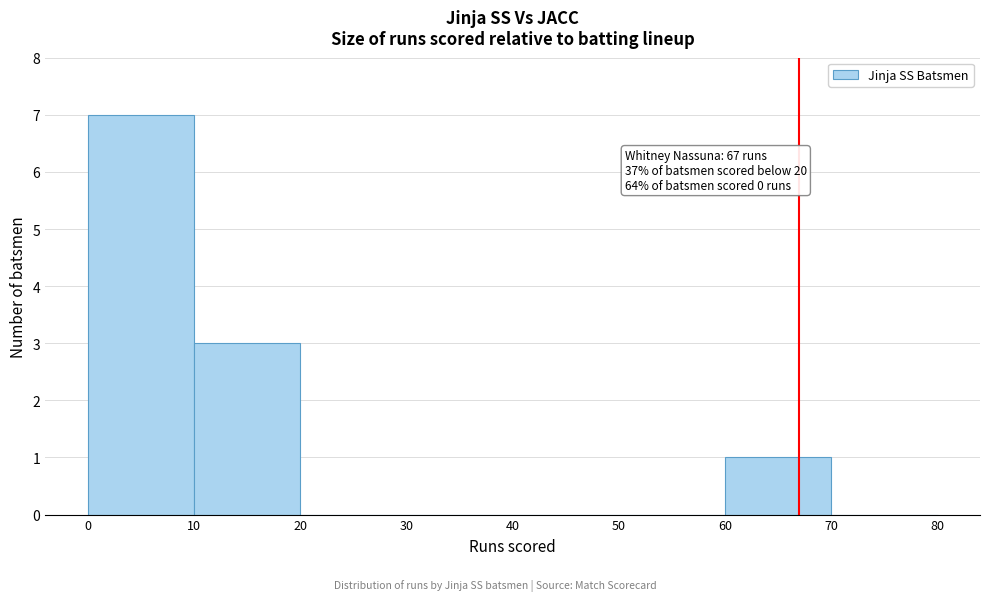

Which range on the x-axis has the tallest bar?

0 to 10